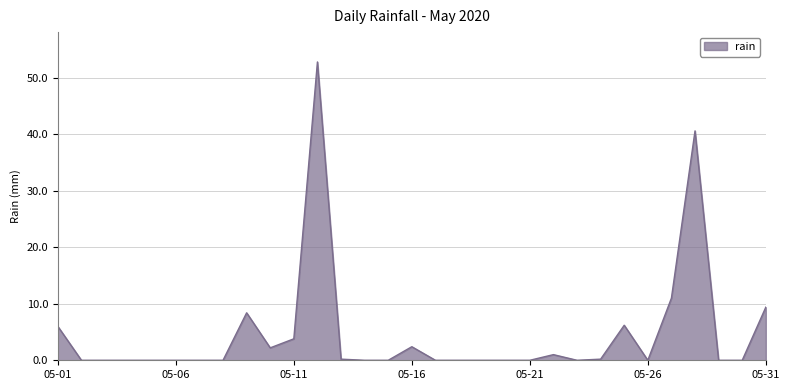

What is the difference between the maximum and minimum values?

52.8